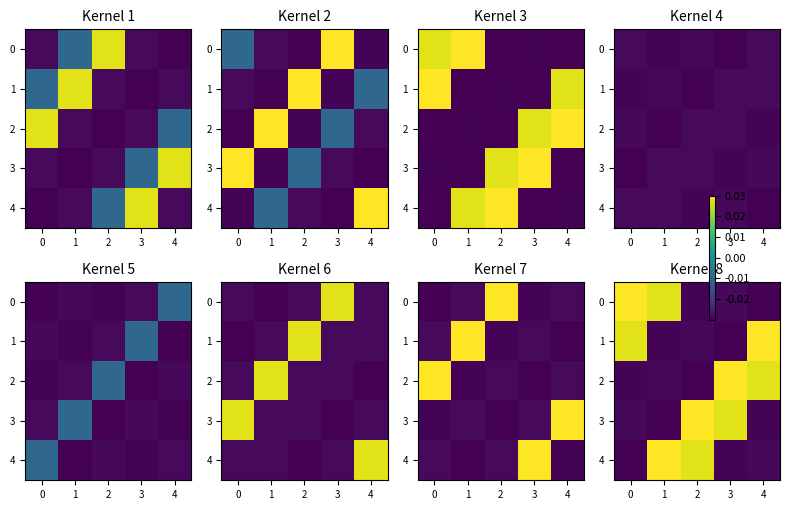

At how many categories does at least one series exceed 0?

5